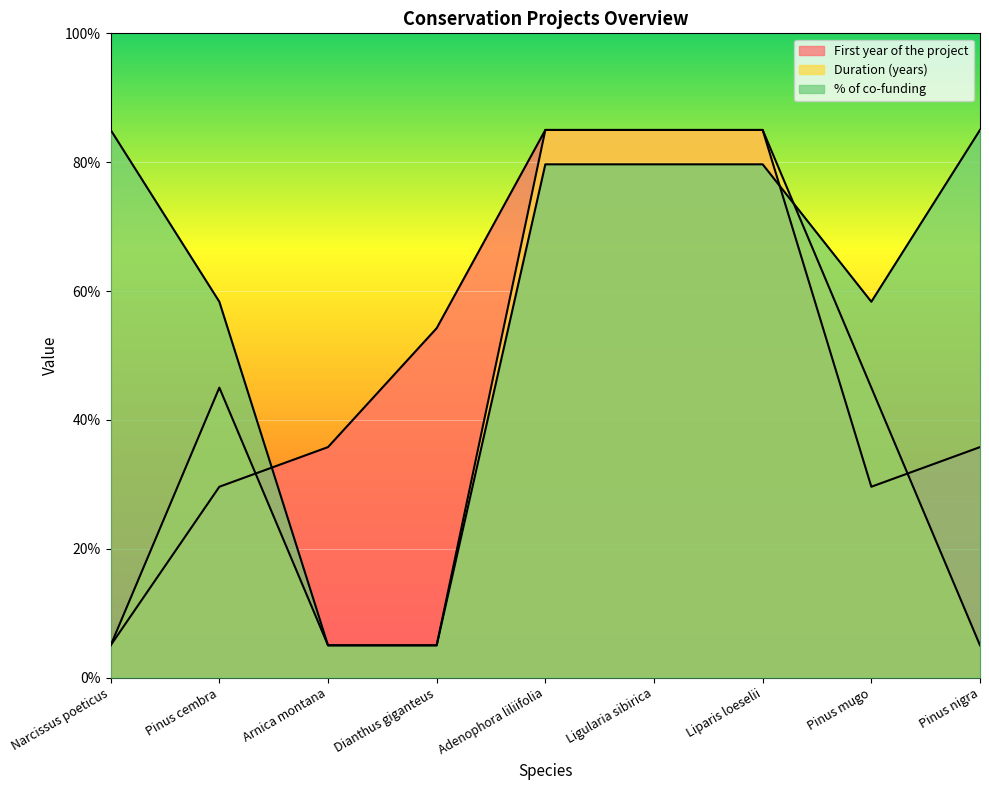

How many lines are shown in the chart?

3